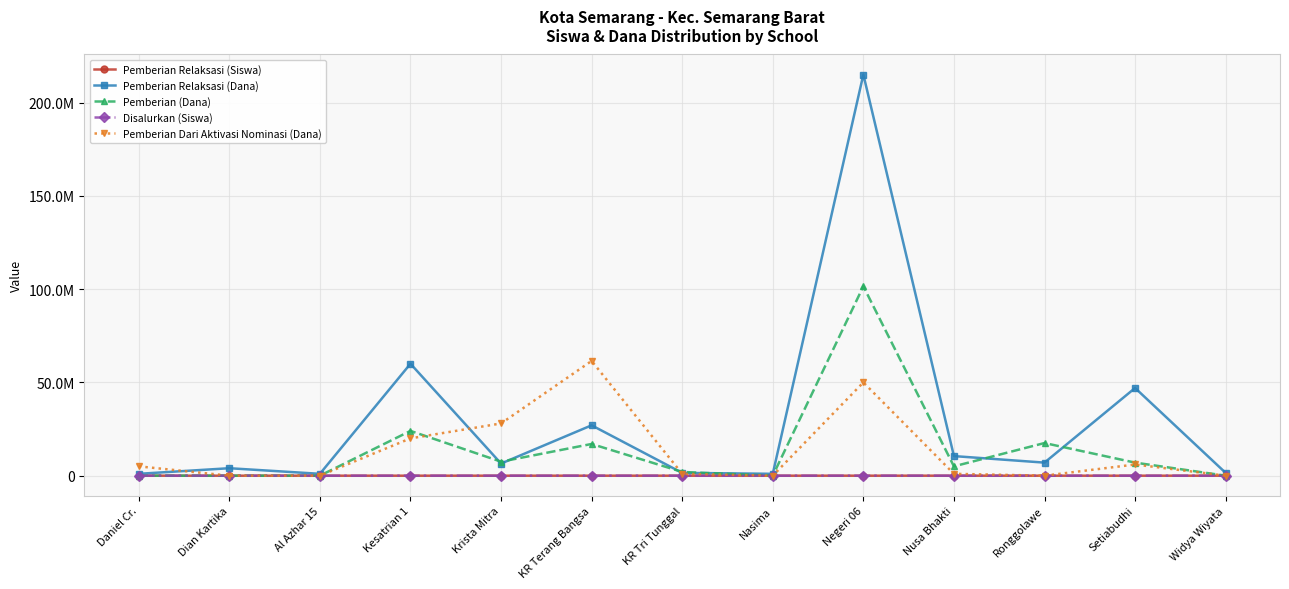

What are all the series names shown in the legend?

Pemberian Relaksasi (Siswa), Pemberian Relaksasi (Dana), Pemberian (Dana), Disalurkan (Siswa), Pemberian Dari Aktivasi Nominasi (Dana)